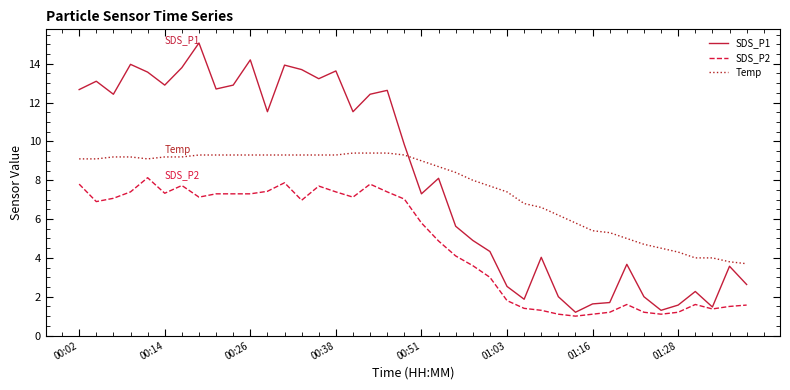

True or false: SDS_P2 and Temp intersect in this chart.

False